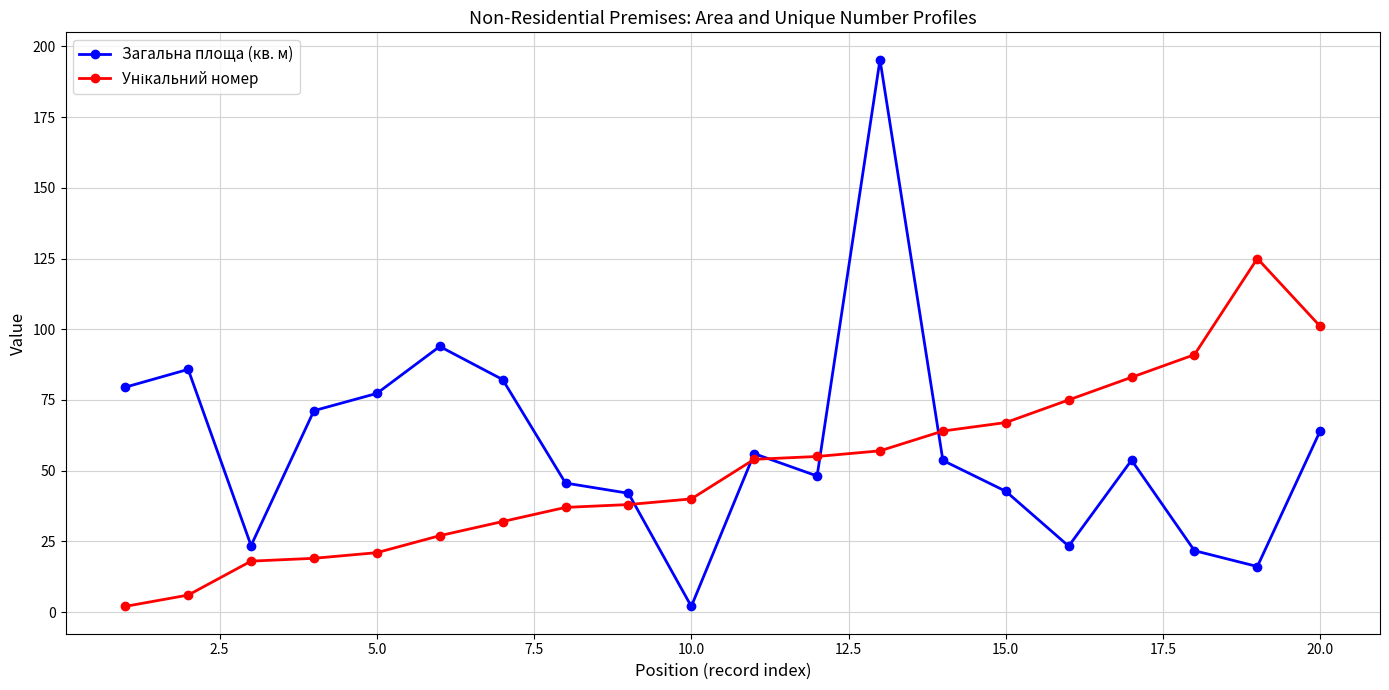

True or false: Загальна площа (кв. м) has more than 2 points higher than both neighbors.

True